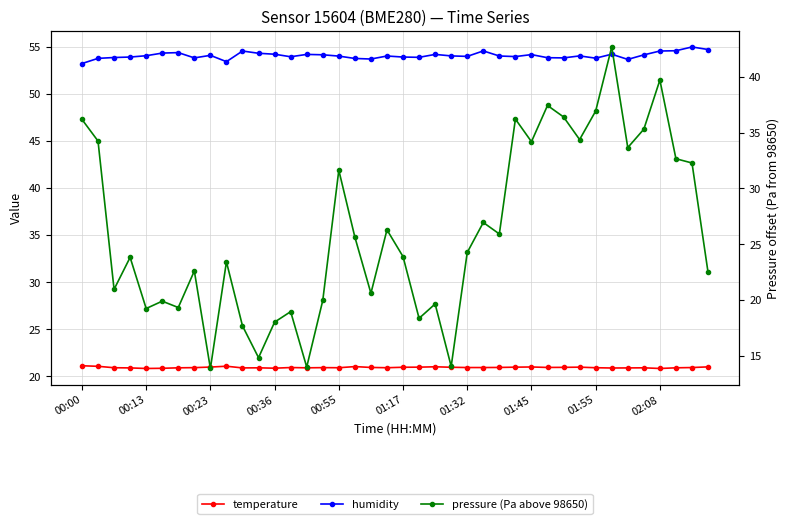

What is the highest value of the temperature series?

21.1